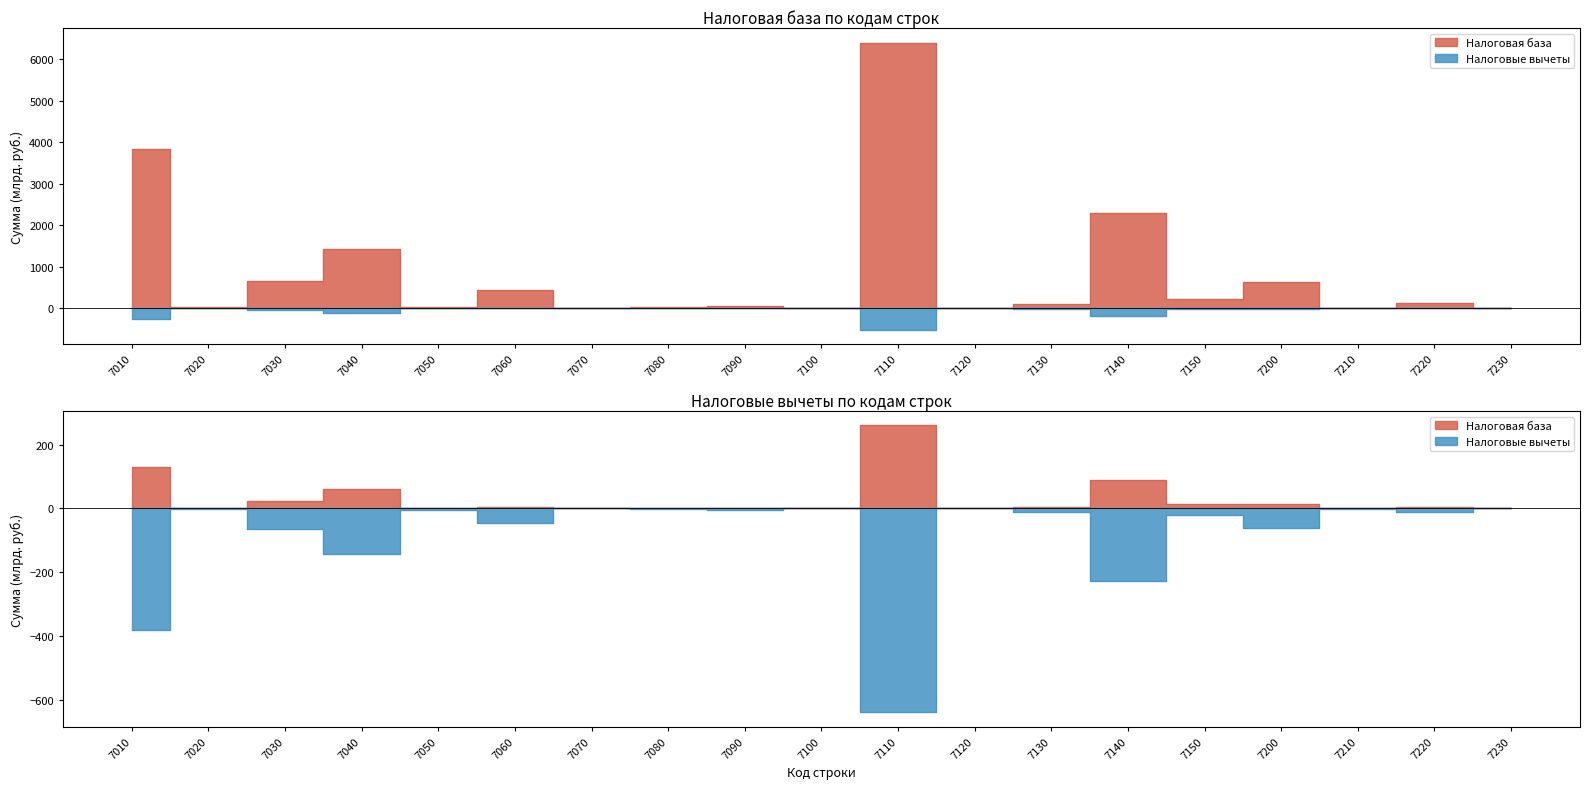

What is the value of the Налоговая база point at the 7th from the left?

1.6